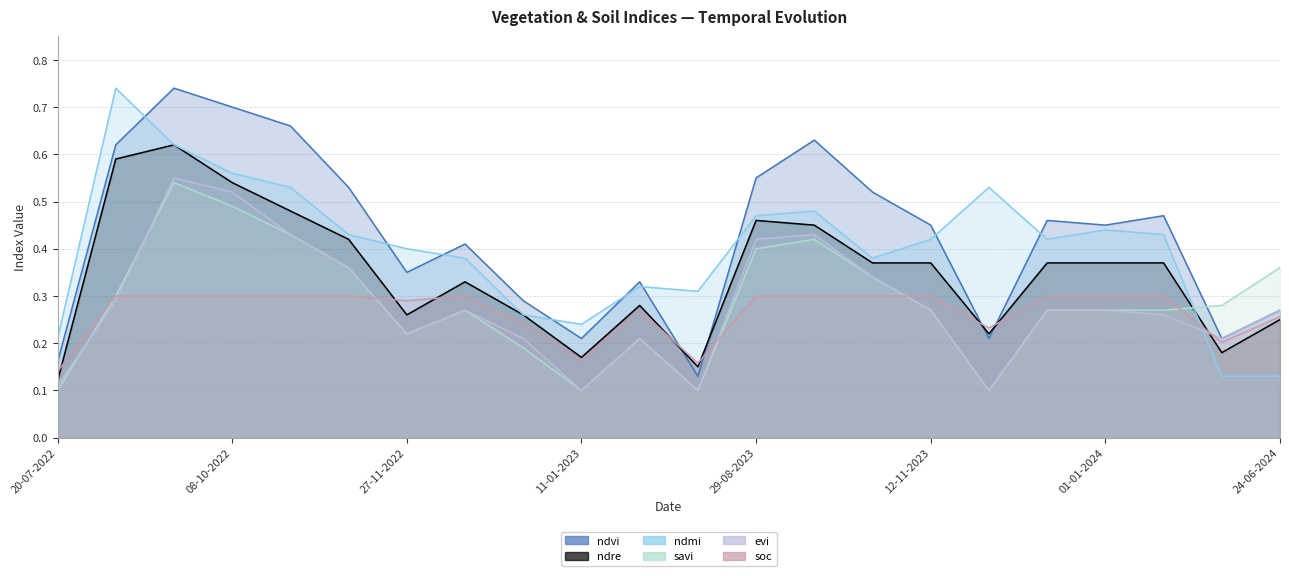

Which has a higher value, 28-10-2022 or 19-06-2024?

28-10-2022